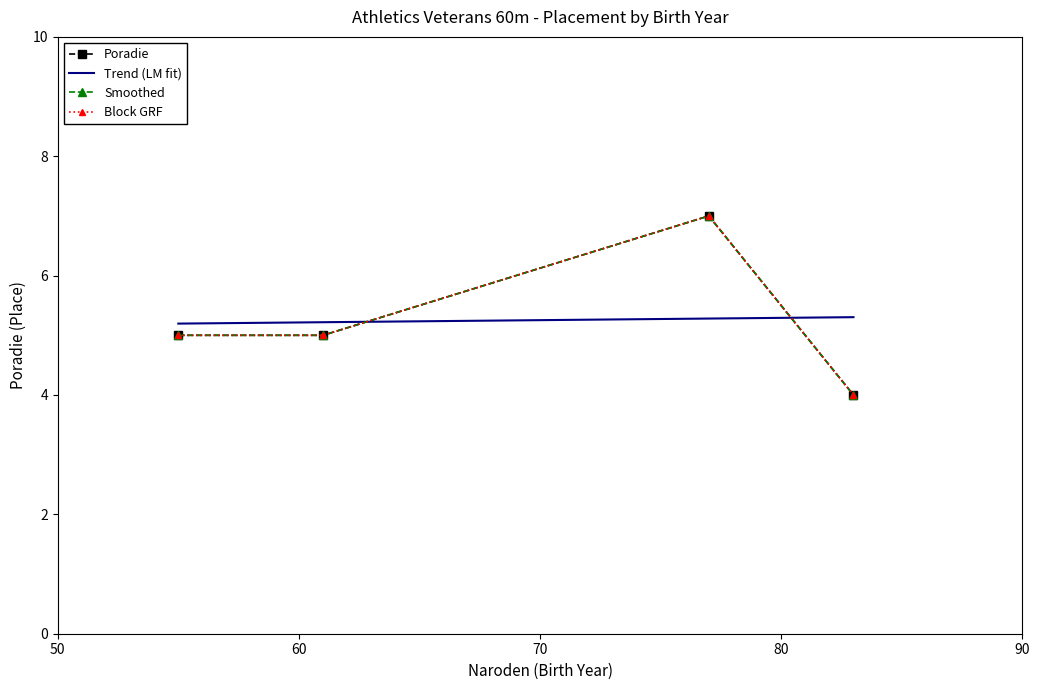

Approximately how many times larger is the value at 77 compared to 83?

1.8